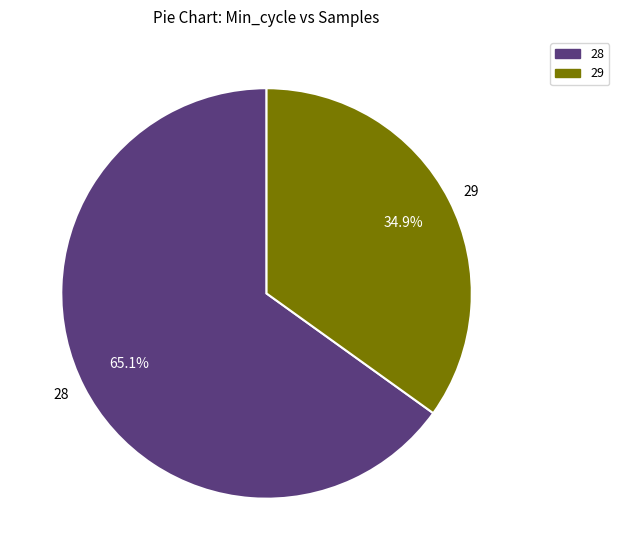

What percentage is NOT represented by 28?

34.9%